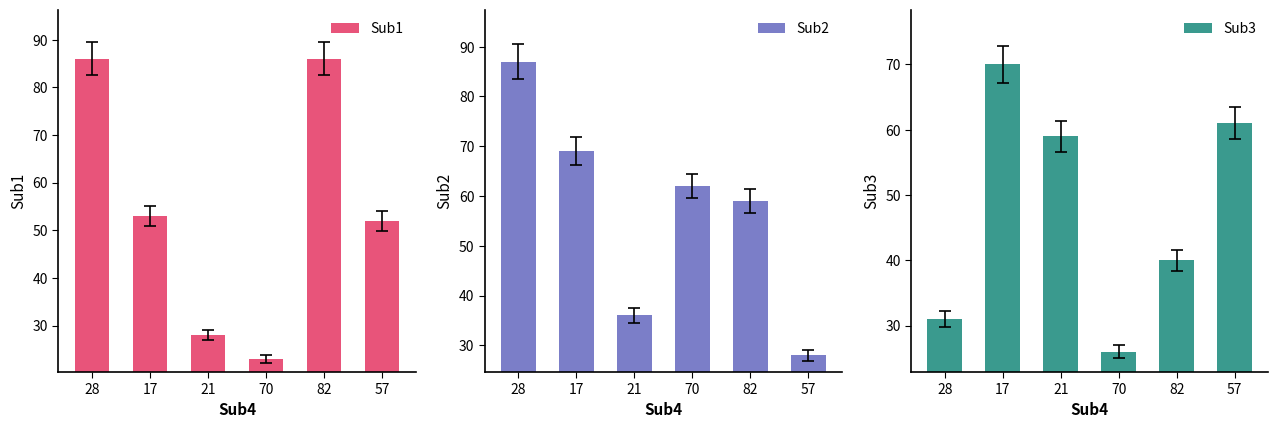

What is the maximum value shown in the chart?

87